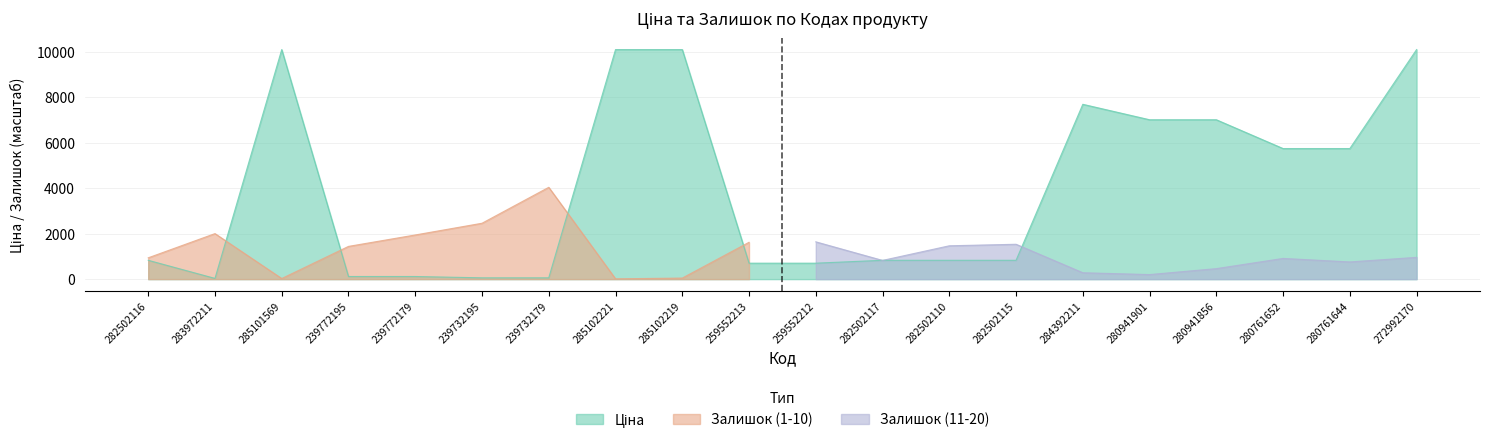

What is the change in value from 282502115 to 280941856?

+6175.0